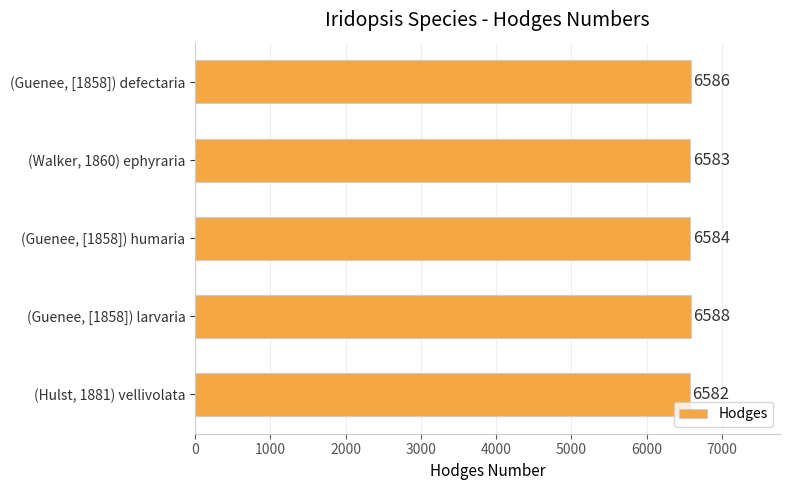

How many bars are there in total?

5